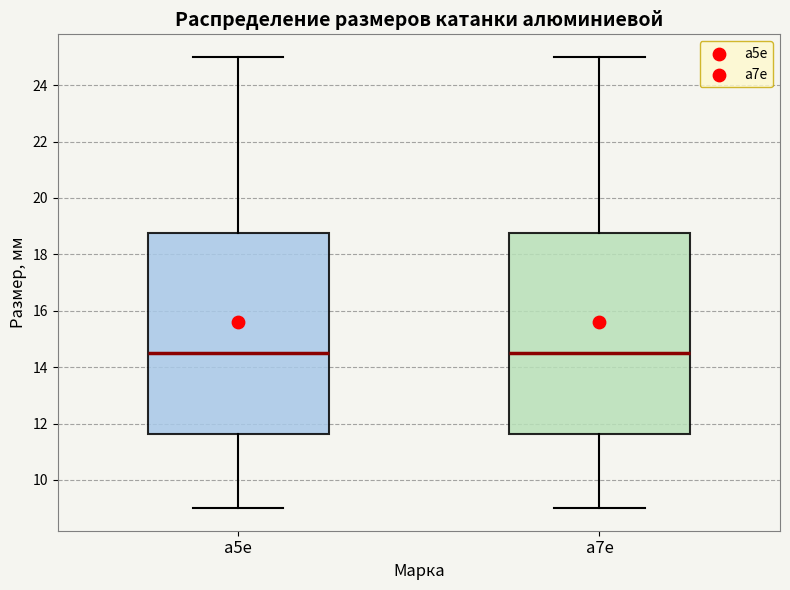

Reading left to right, read every box against the y-axis: the position of its median line, the range the box covers, and the ends of its whiskers. The values are not printed on the chart, so give them approximately, as read against the axis.

а5е: median 14.6, box 11.6 to 18.8, whiskers 9.0 to 25.0
а7е: median 14.6, box 11.6 to 18.8, whiskers 9.0 to 25.0